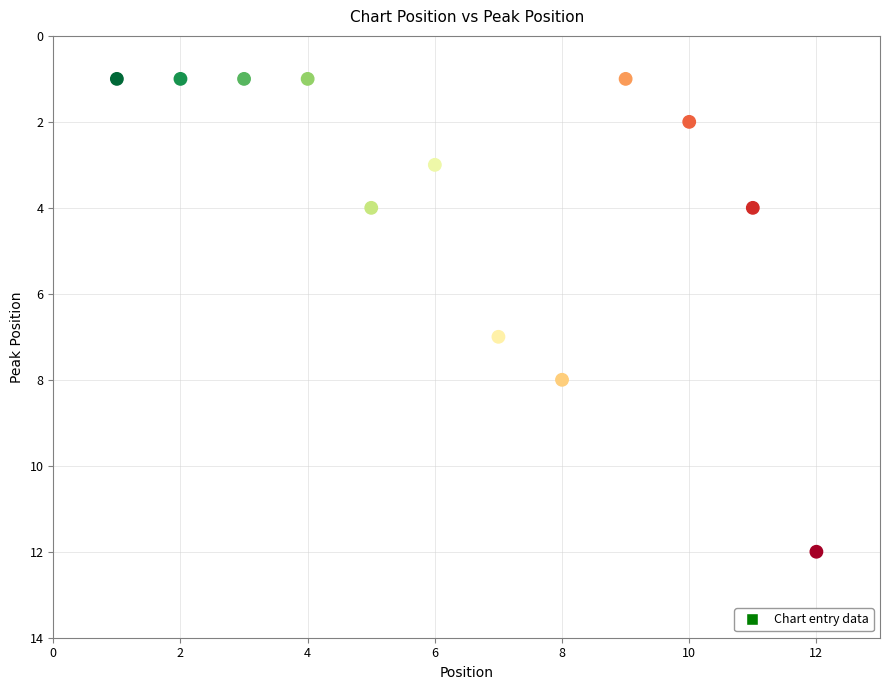

What Y value in the scatter plot is closest to 6?

7